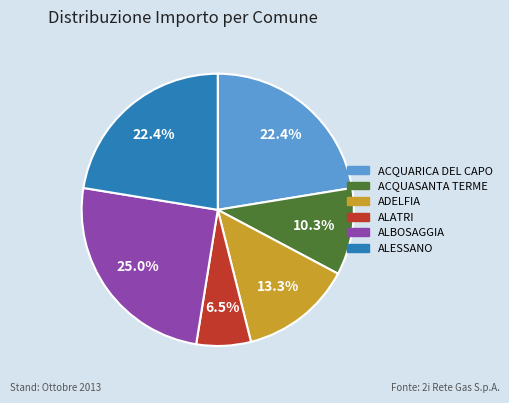

What is the ratio of the value at ALESSANO to the value at ADELFIA?

1.7